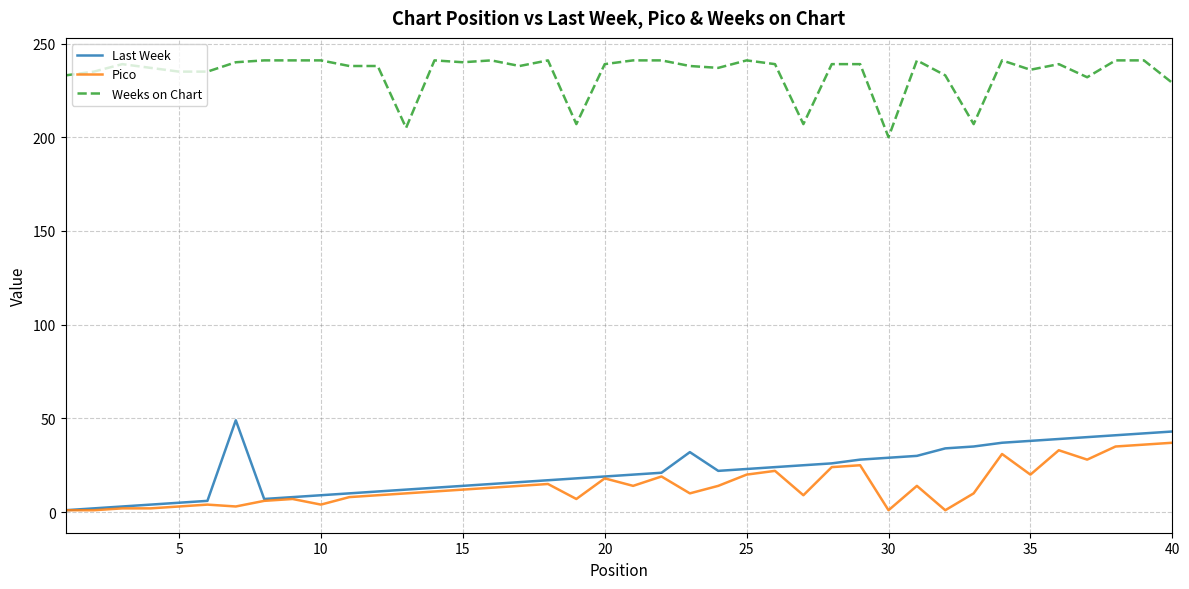

List the series in order of their peak value, highest first.

Weeks on Chart, Last Week, Pico